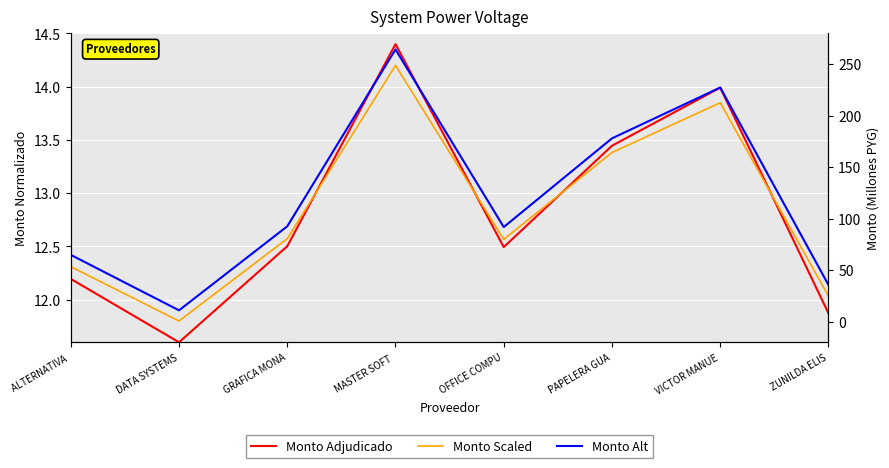

What is the highest value of the Monto Scaled series?

14.2